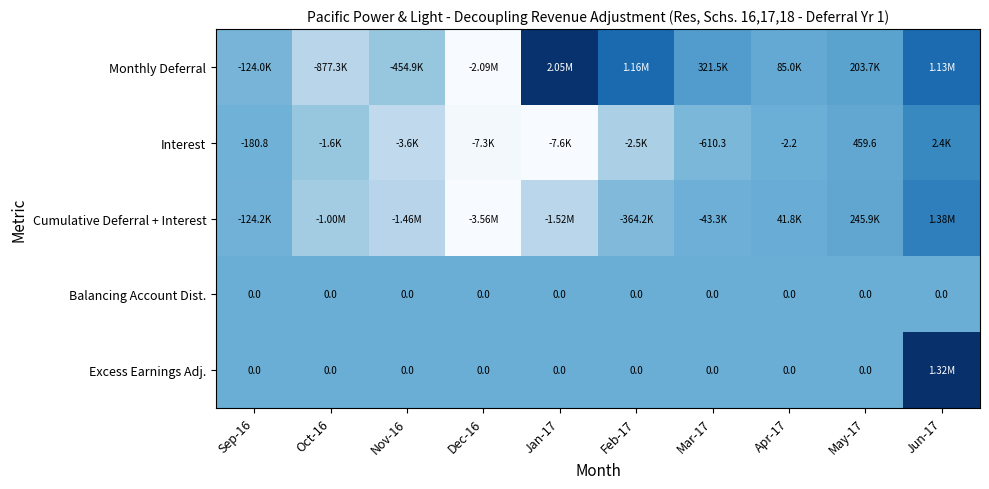

At which label does Interest first exceed 0?

May-17